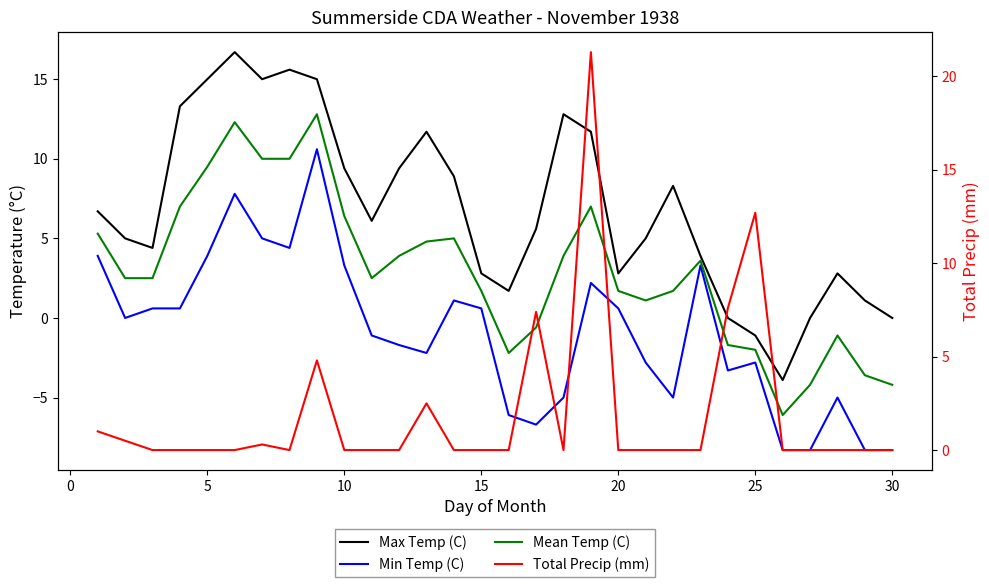

How many lines are shown in the chart?

4